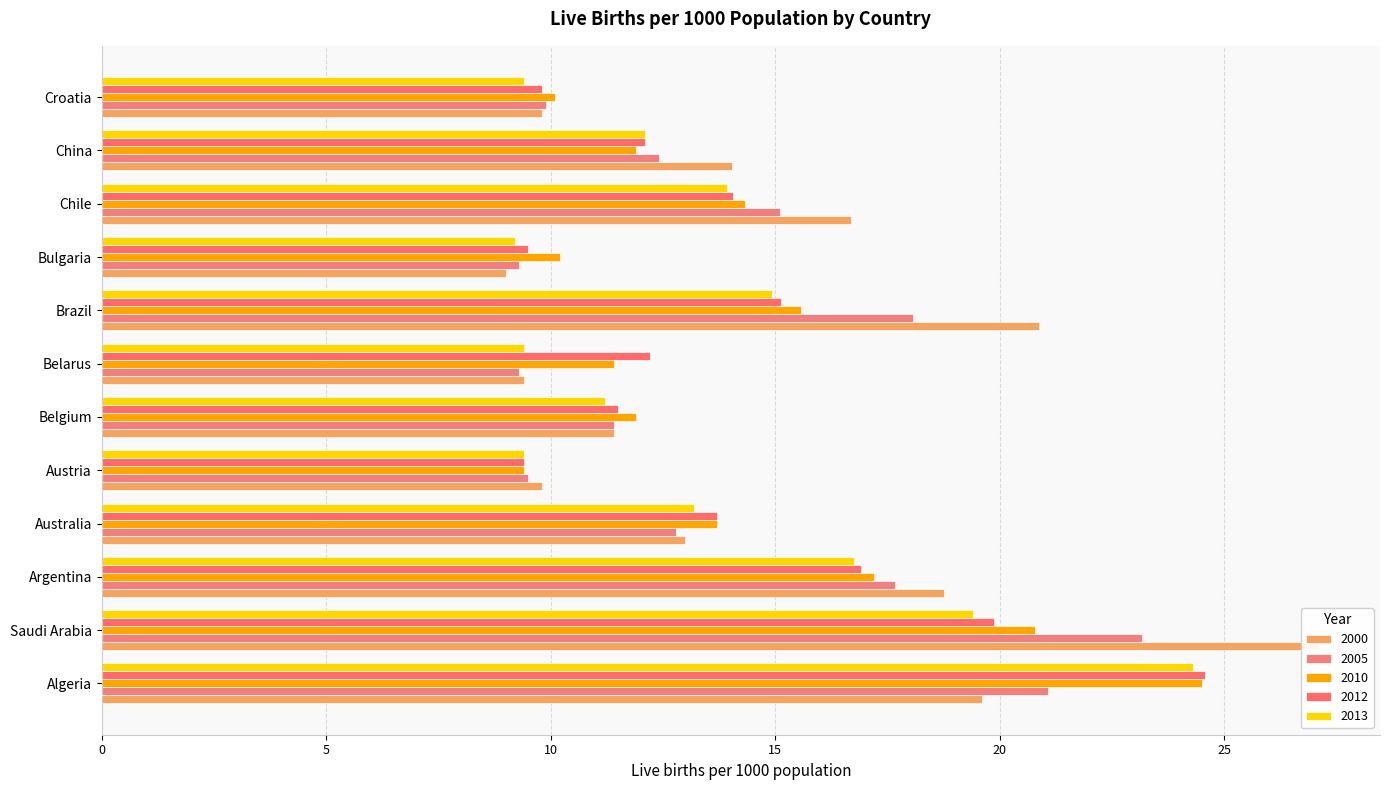

Which has a higher value, Saudi Arabia or Argentina?

Saudi Arabia